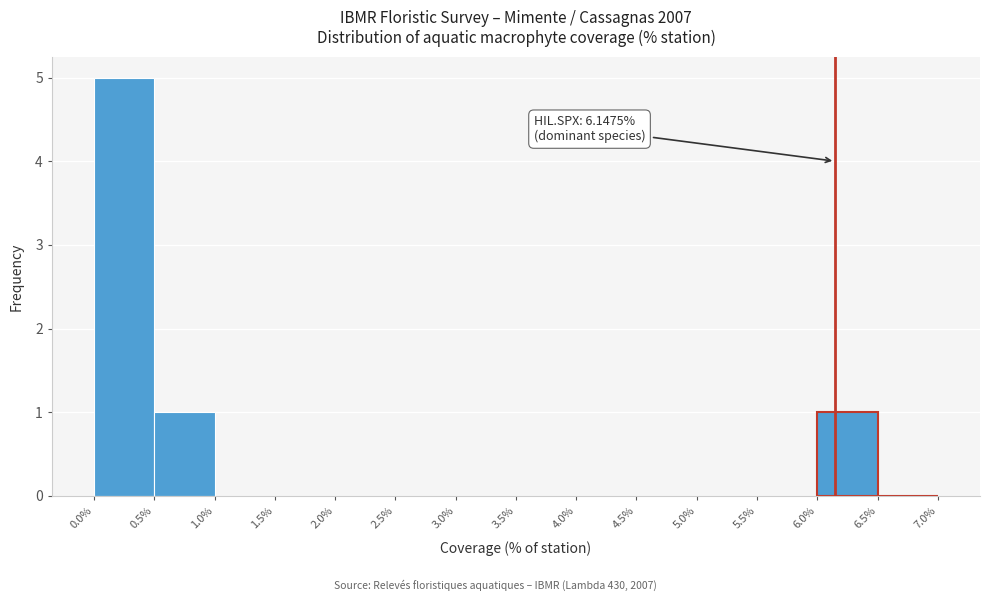

Which range on the x-axis has the tallest bar?

0.0% to 0.5%